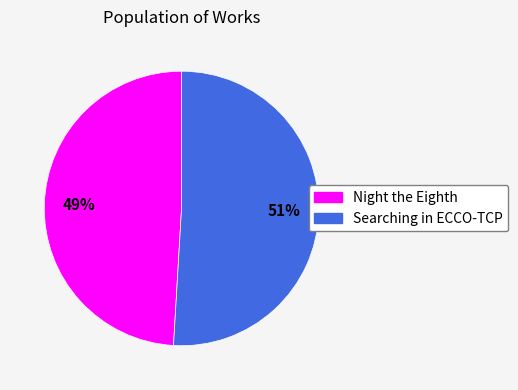

Approximately how many times larger is the value at Searching in ECCO-TCP compared to Night the Eighth?

1.0